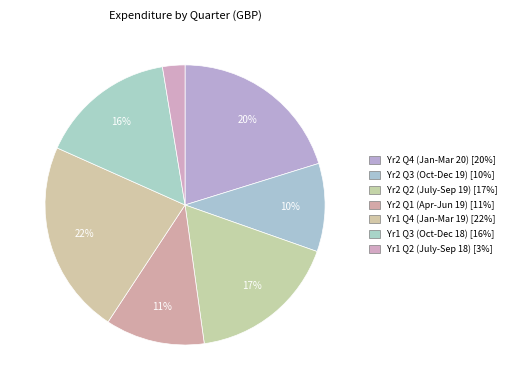

Count the number of slices in the pie.

7